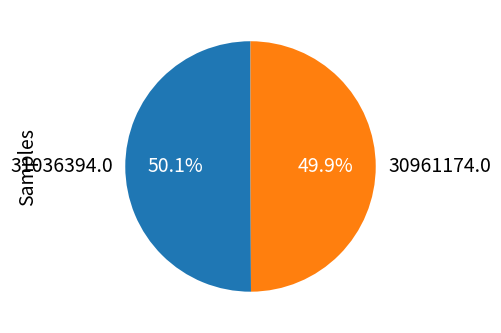

Combined, do 31036394.0 and 30961174.0 account for over 50%?

Yes